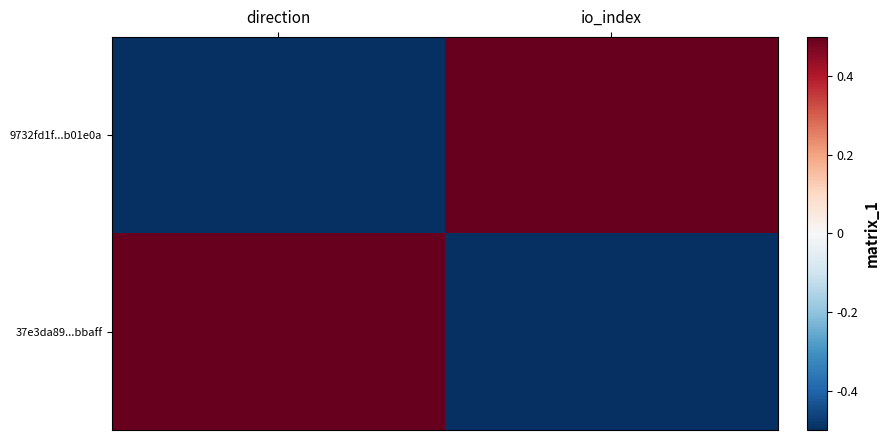

What is the spread (max minus min) of values at io_index?

1.0